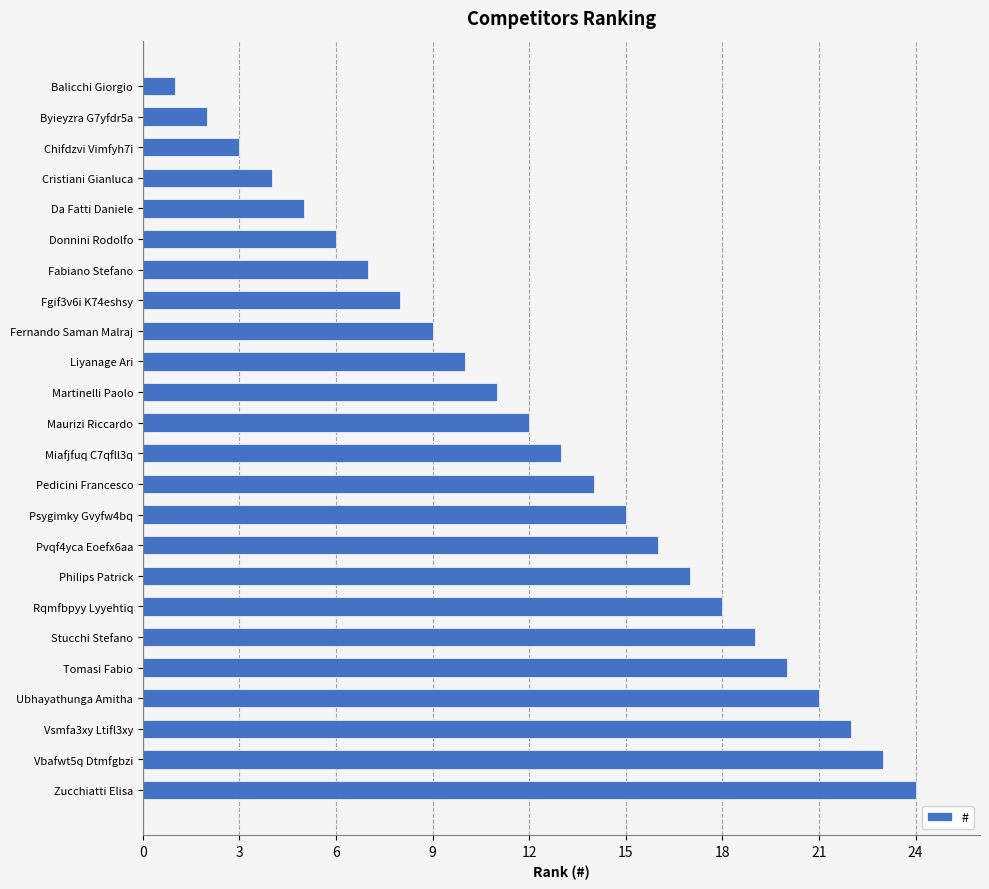

How many bars are there in total?

24